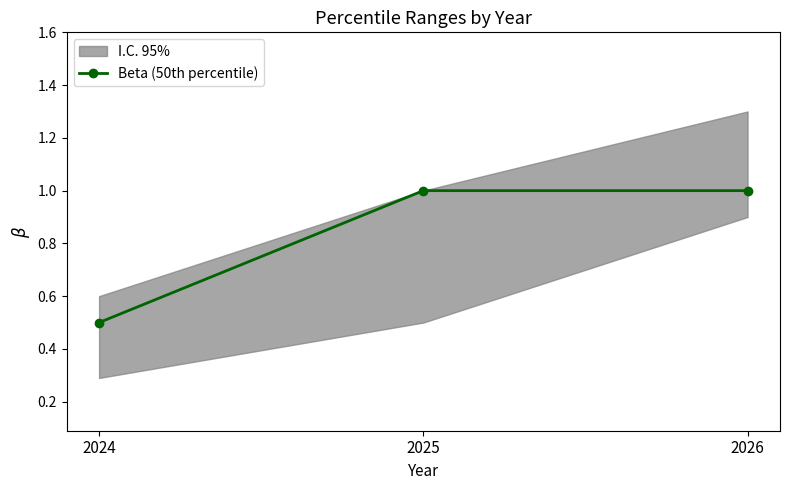

How many lines are shown in the chart?

1